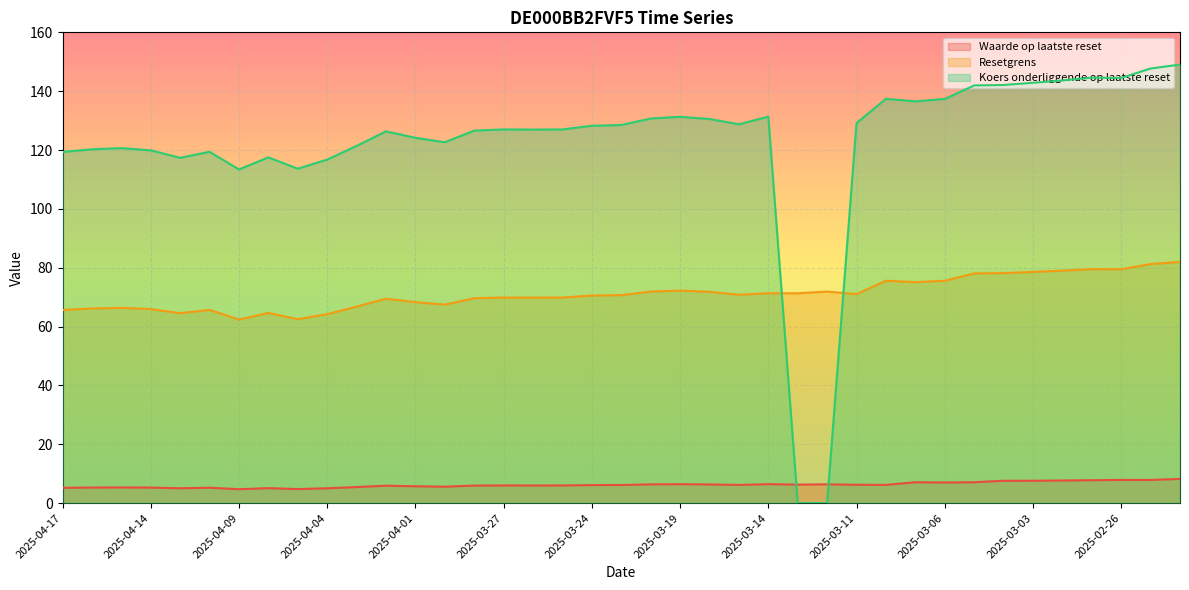

How many times do Koers onderliggende op laatste reset and Waarde op laatste reset cross each other?

2